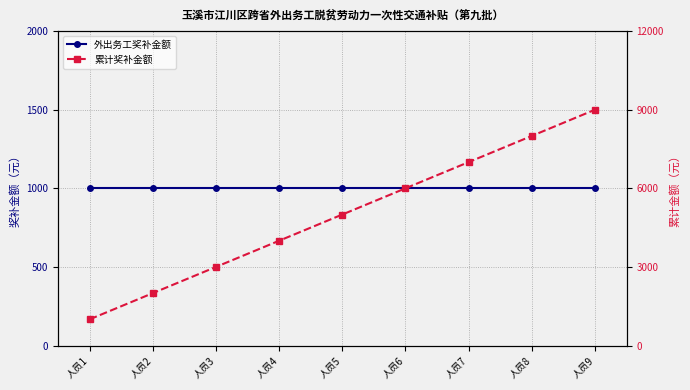

List the series in order of their overall mean, lowest first.

外出务工奖补金额, 累计奖补金额